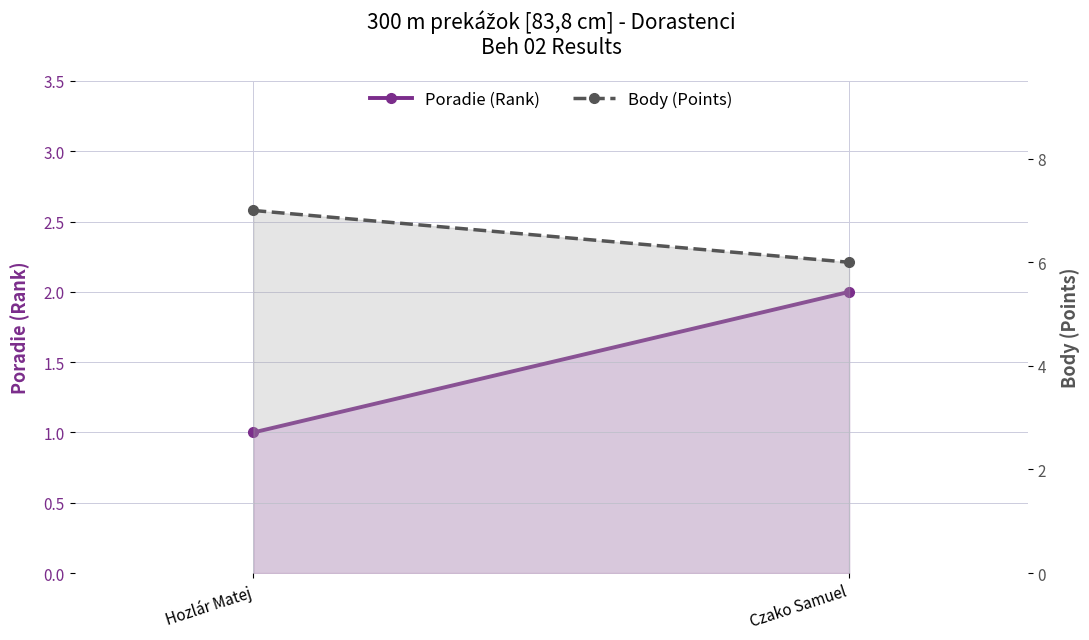

At which category is the sum across all series the highest?

Hozlár Matej